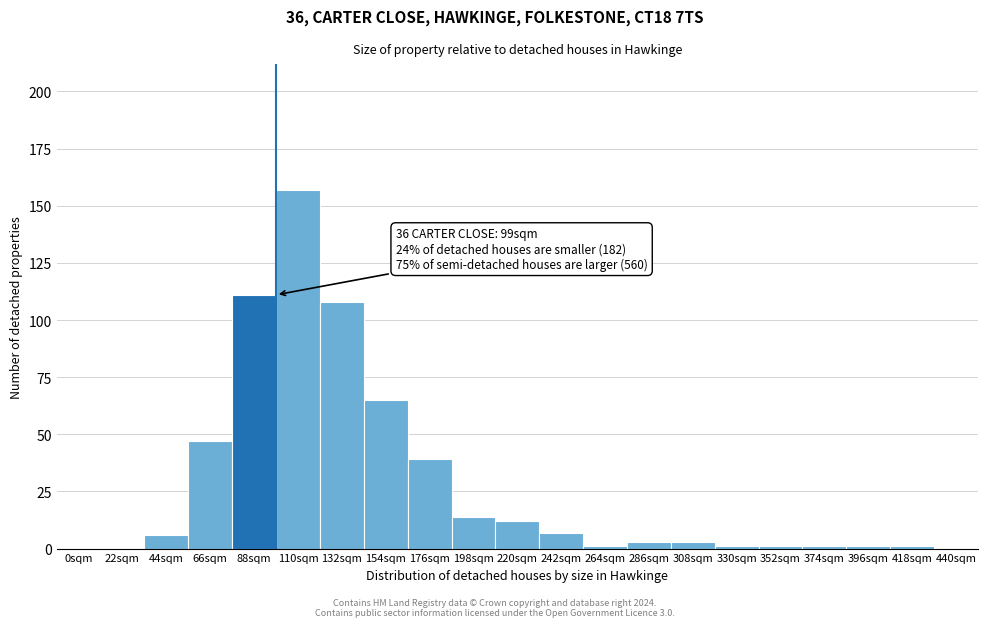

Reading left to right, list all the values displayed in this chart.

0sqm=0	22sqm=0	44sqm=6	66sqm=47	88sqm=111	110sqm=157	132sqm=108	154sqm=65	176sqm=39	198sqm=14	220sqm=12	242sqm=7	264sqm=1	286sqm=3	308sqm=3	330sqm=1	352sqm=1	374sqm=1	396sqm=1	418sqm=1	440sqm=0